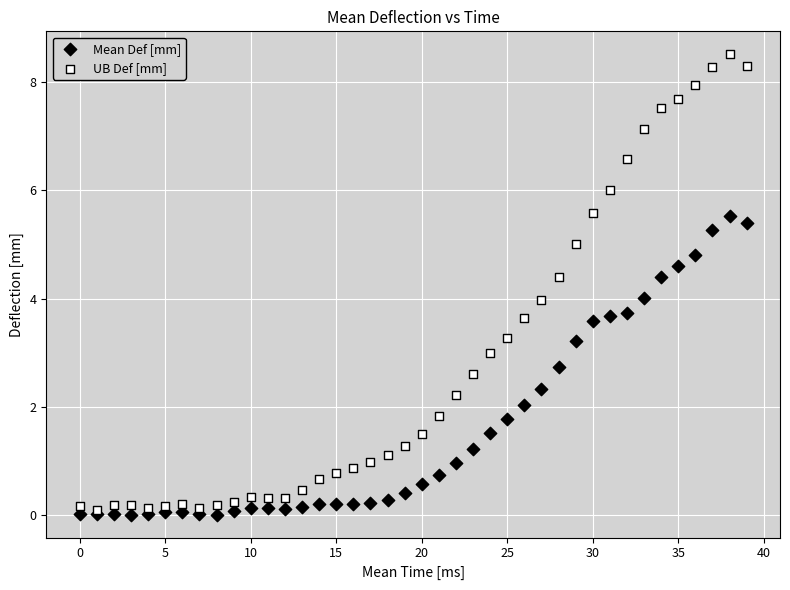

What are all the series names shown in the legend?

Mean Def [mm], UB Def [mm]